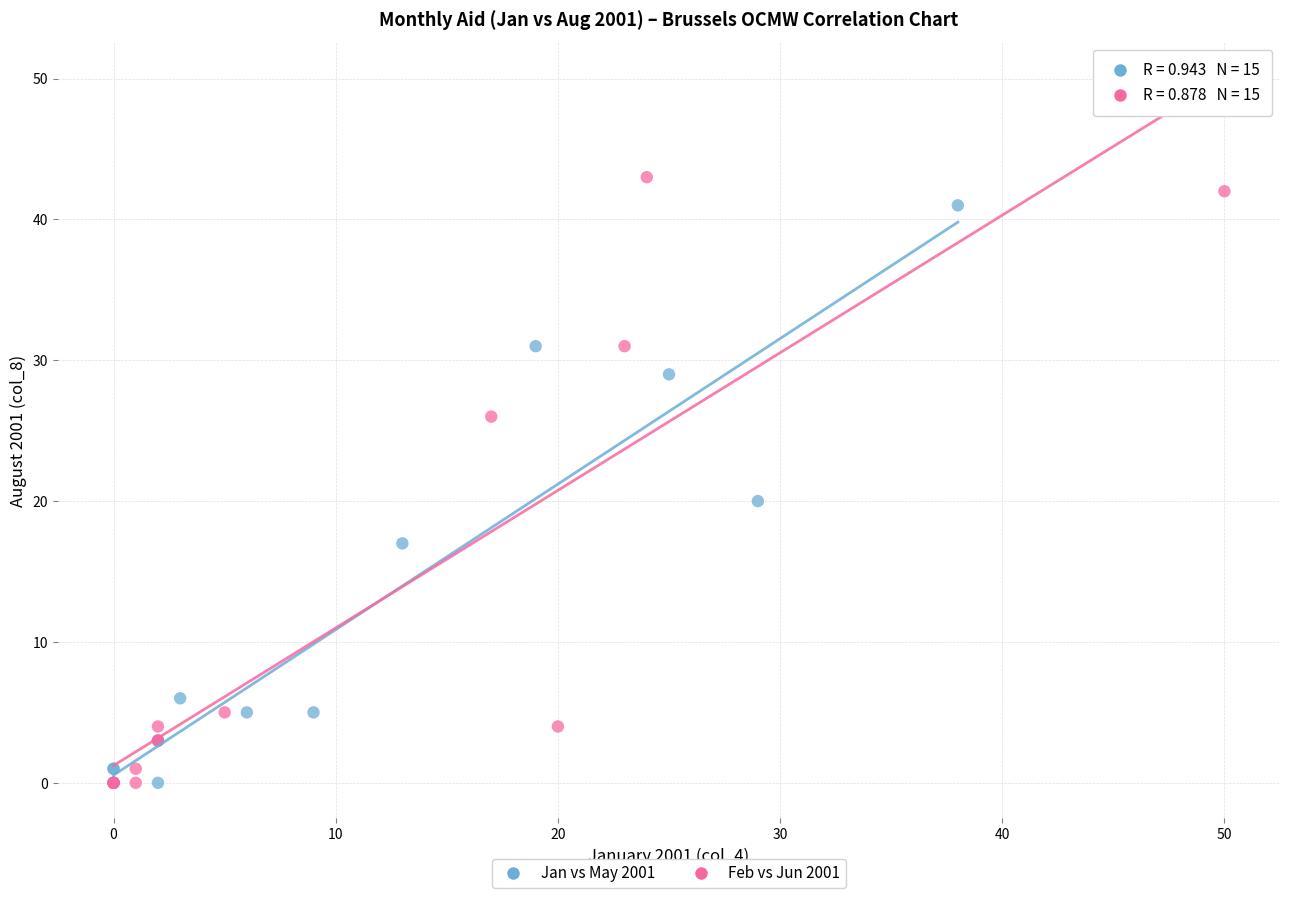

What are all the series names shown in the legend?

Jan vs May 2001, Feb vs Jun 2001